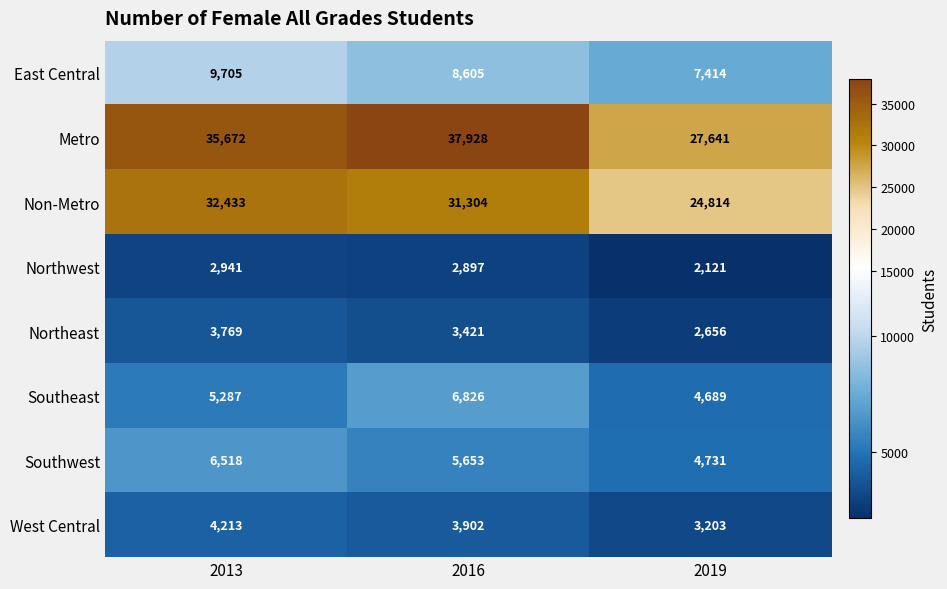

Which series has the largest total across all categories?

Metro